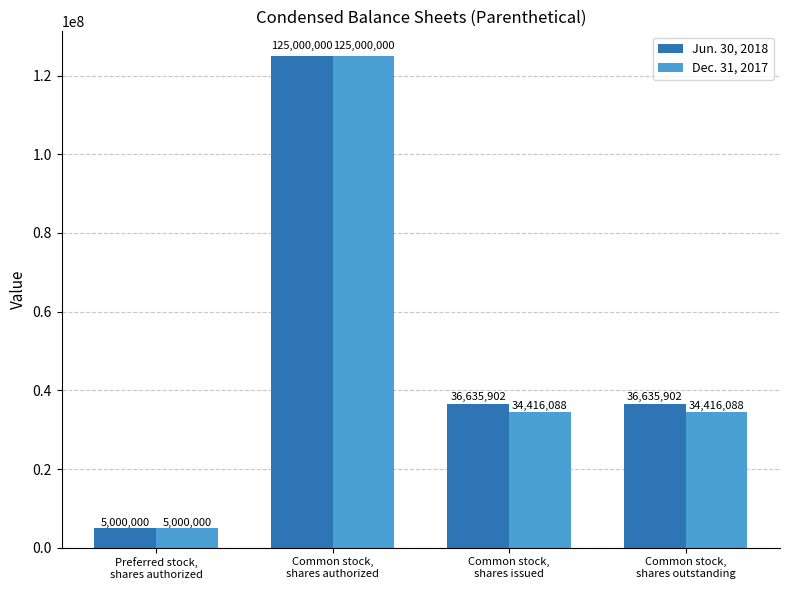

The Dec. 31, 2017 series shows 174918849 at Common stock,
shares authorized. True or false?

False